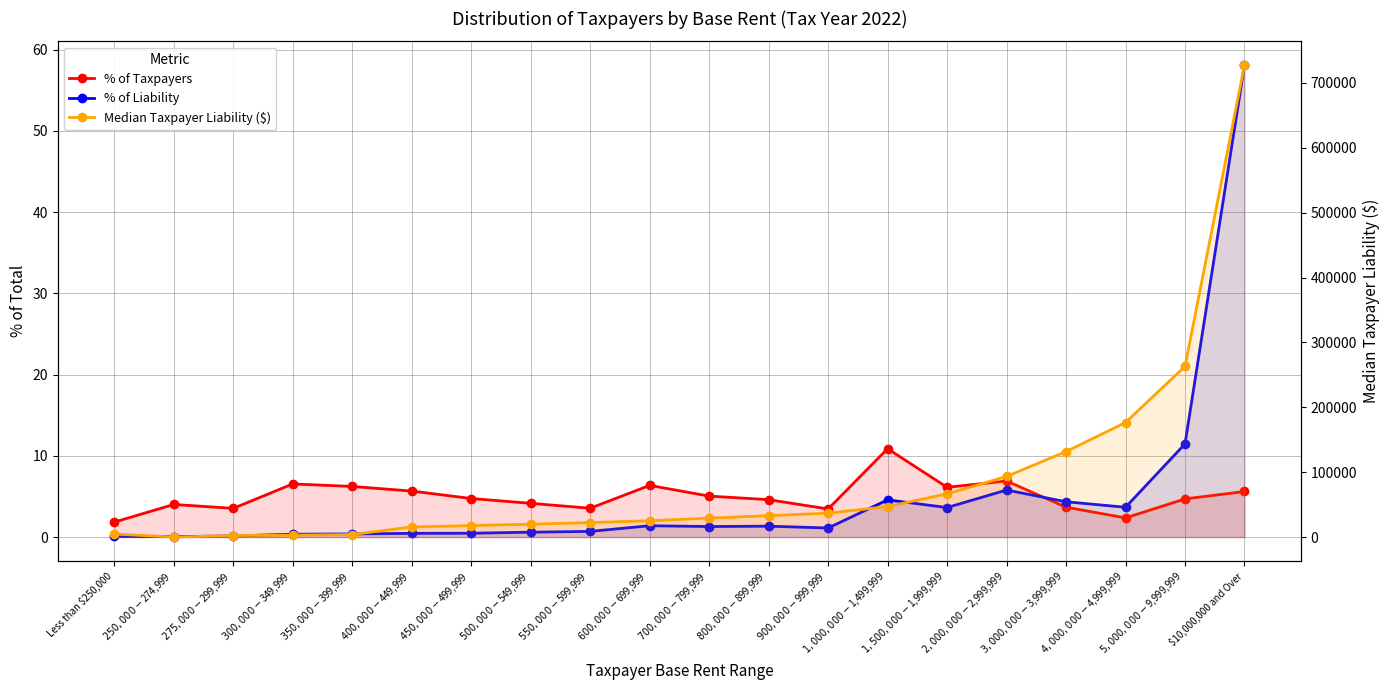

How many intersections are there between Median Taxpayer Liability ($) and % of Taxpayers?

2